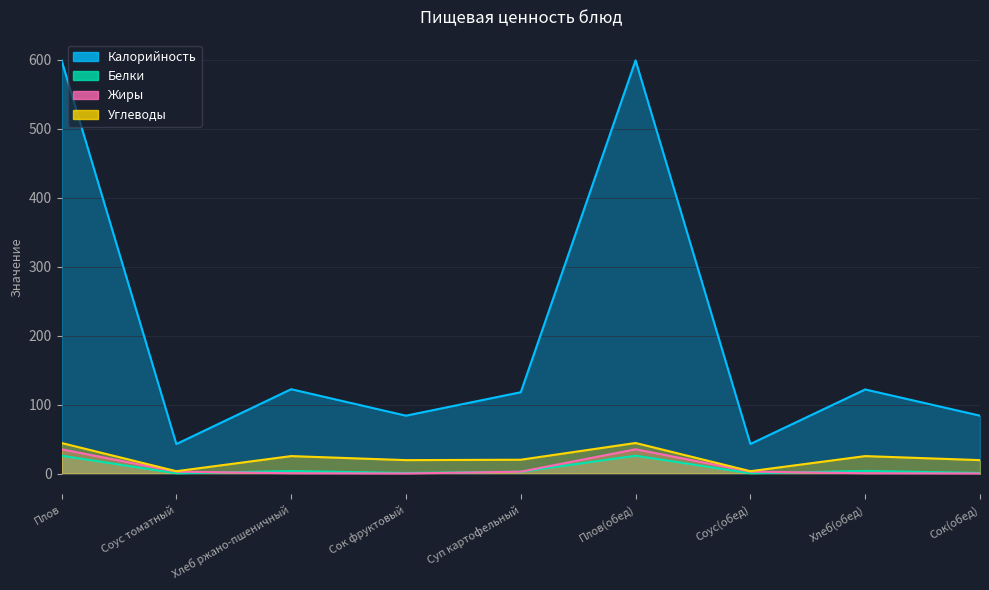

True or false: Калорийность and Жиры cross at least once.

False